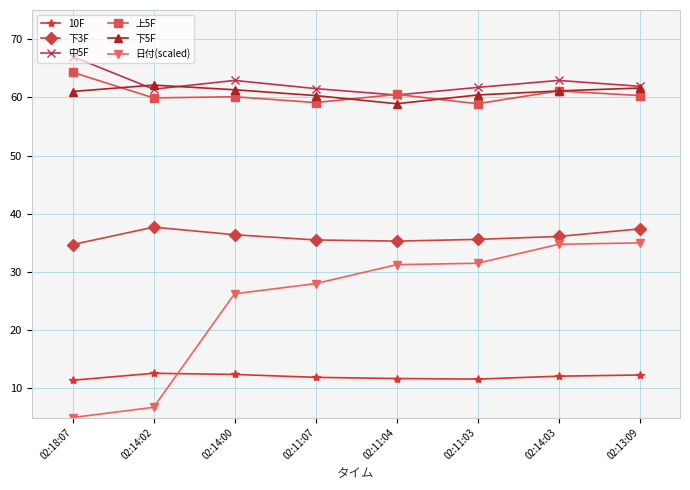

How many lines are shown in the chart?

6